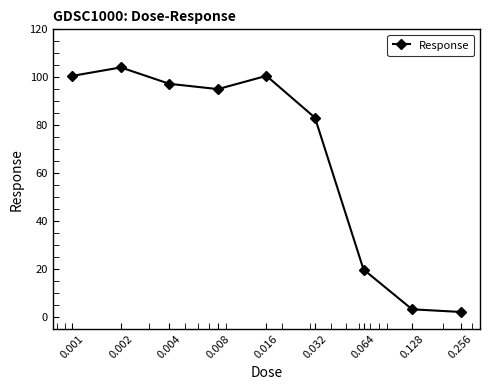

How many distinct data groups are displayed?

1